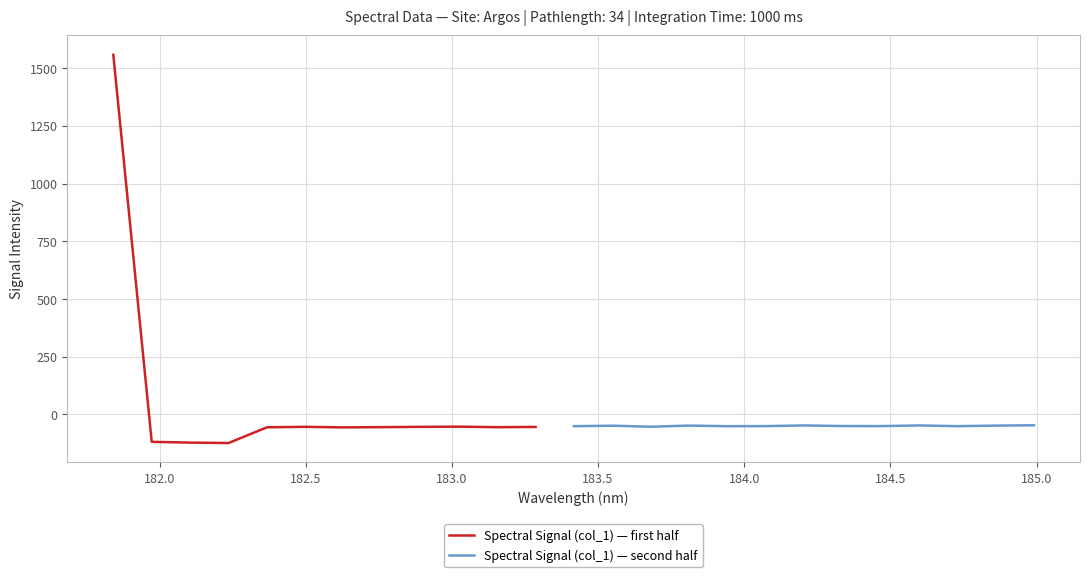

What is the maximum value shown in the chart?

1558.0